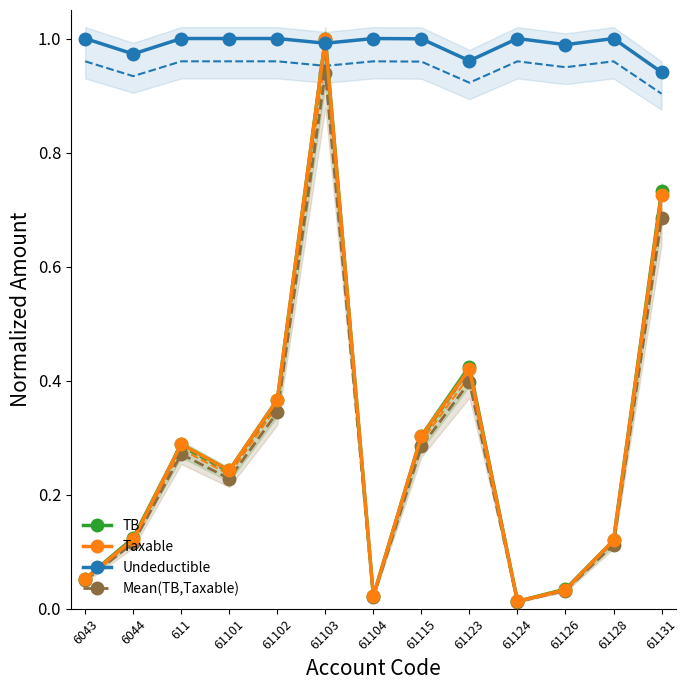

How many data points does each series have?

13